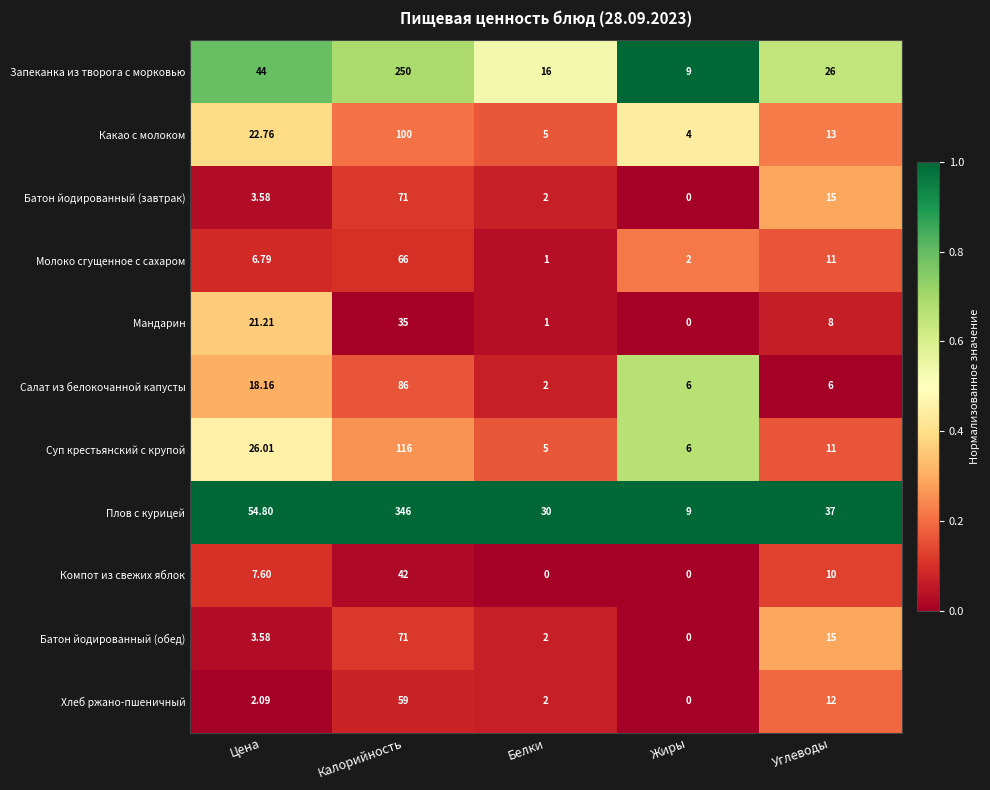

Which series has the largest total across all categories?

Плов с курицей